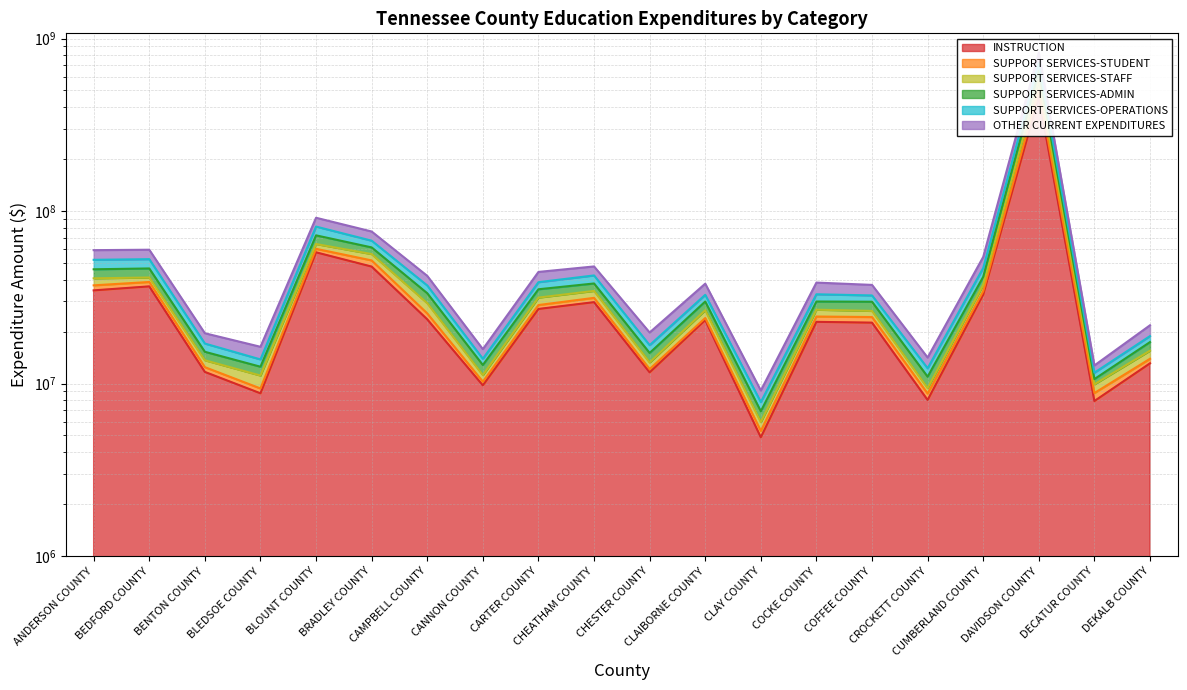

What is the sum of all SUPPORT SERVICES-STAFF values?

1547342520